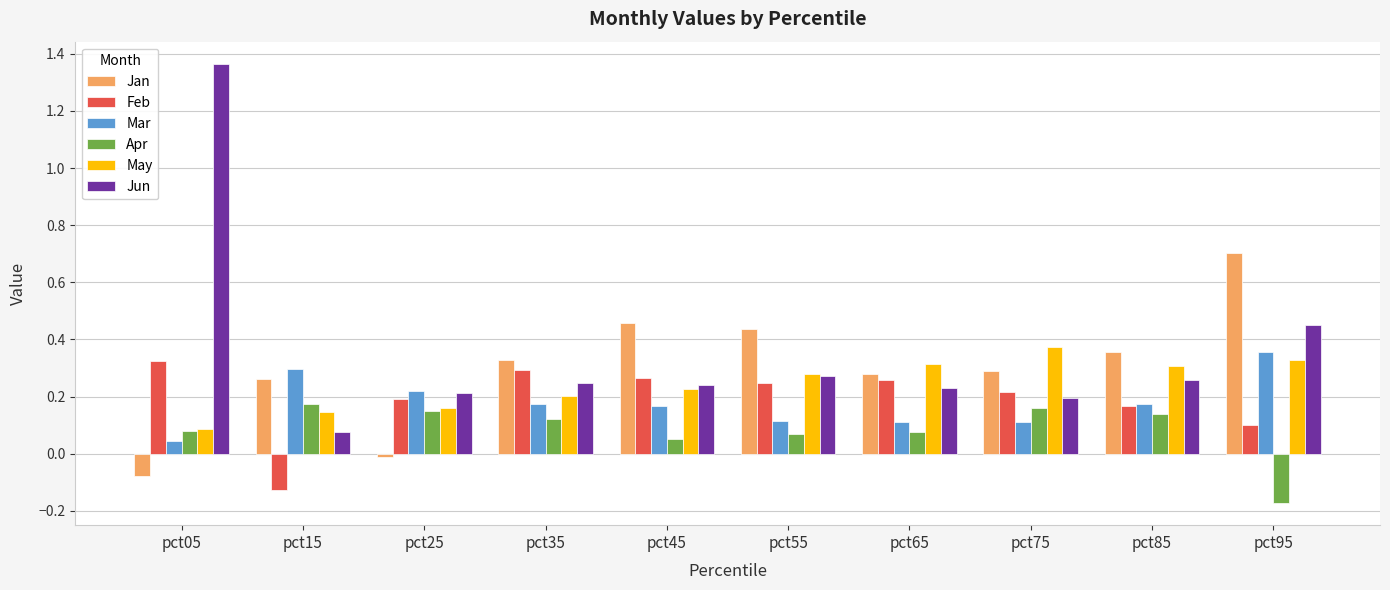

Which series changed the most between pct25 and pct55?

Jan